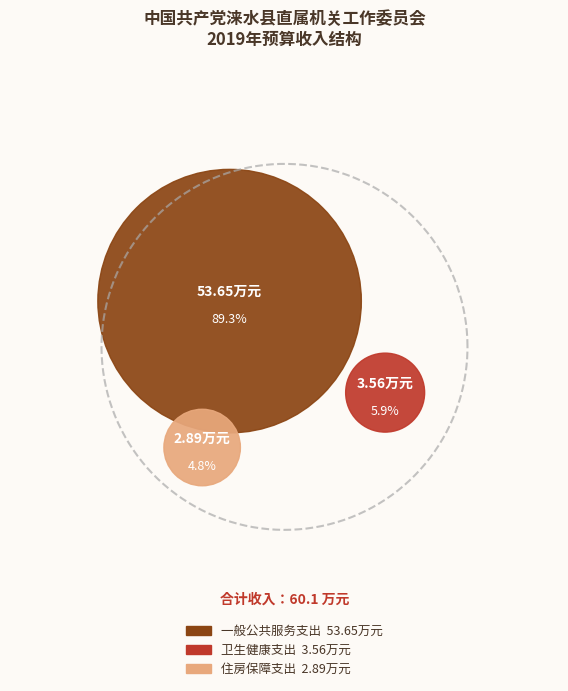

Is there any slice that represents more than half of the pie?

Yes